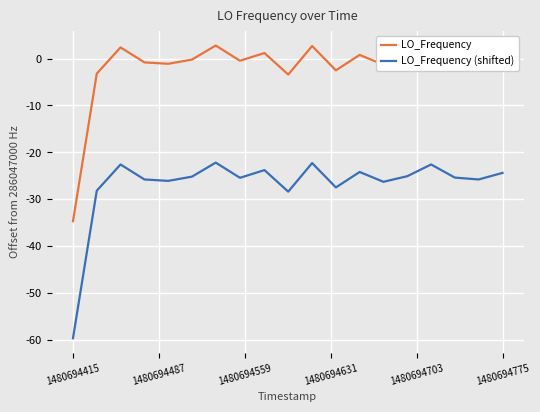

True or false: LO_Frequency (shifted) and LO_Frequency cross at least once.

False